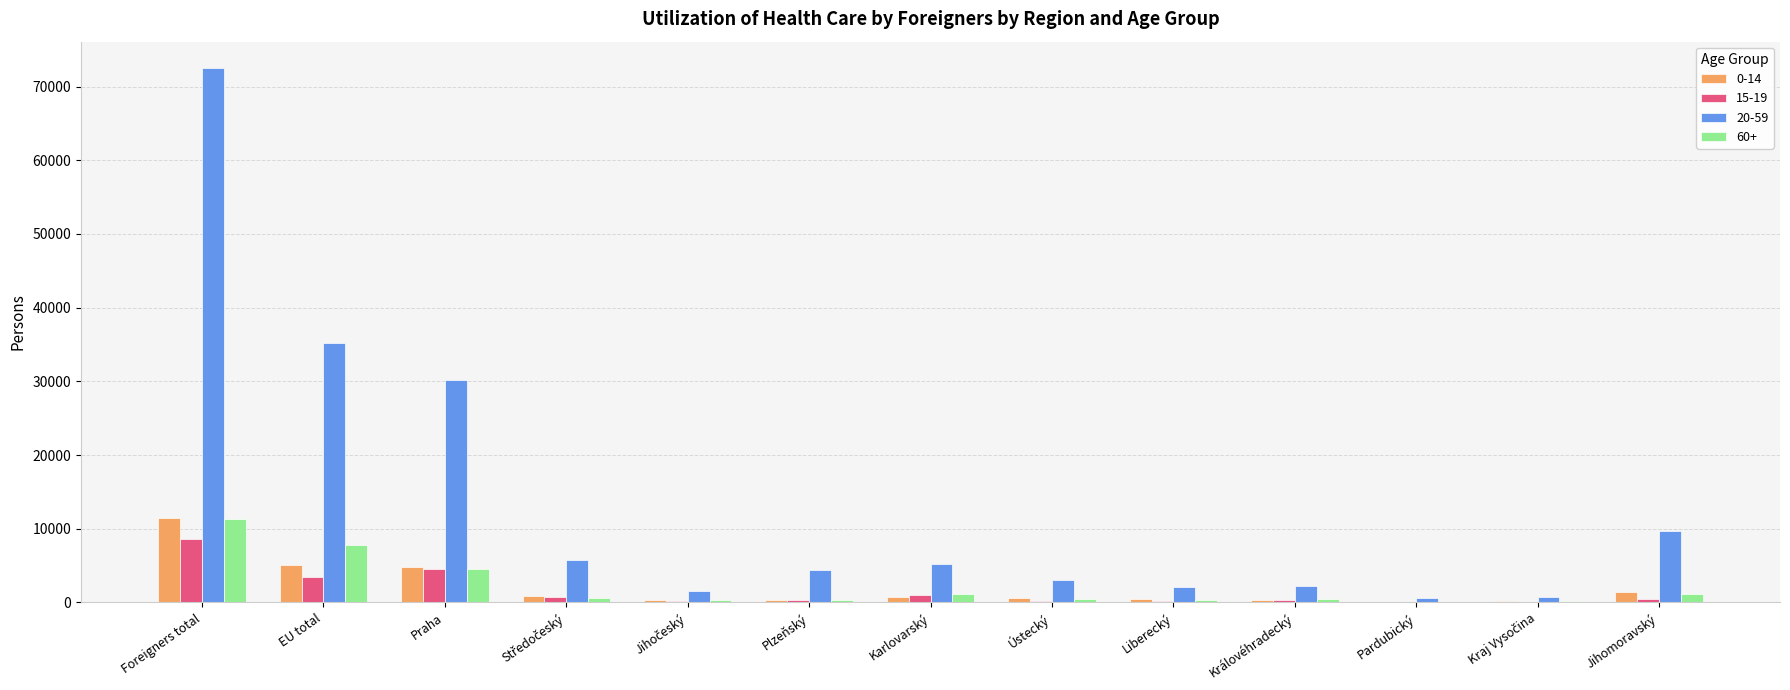

What is the maximum value shown in the chart?

72469